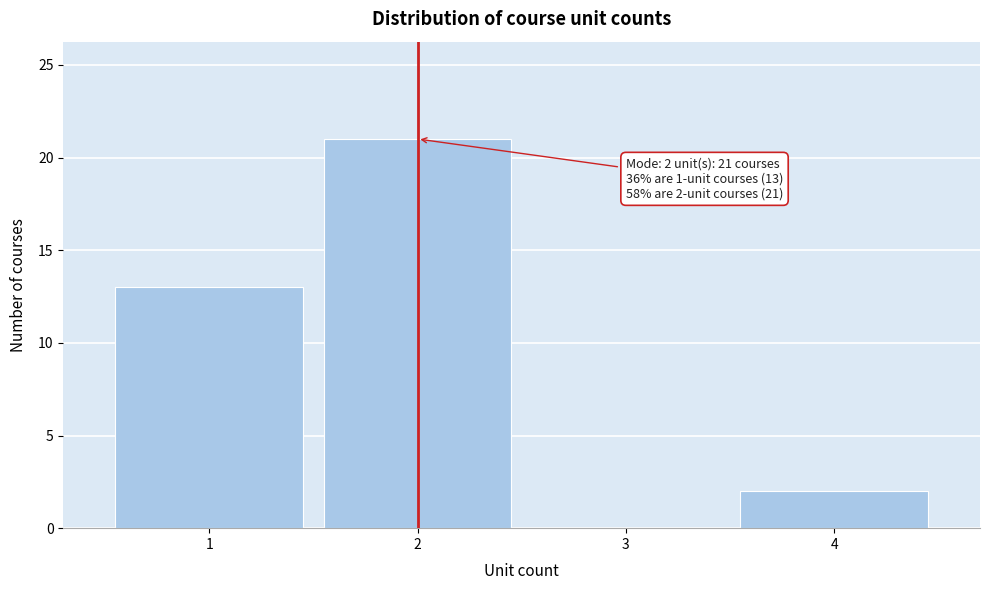

Over which range of the x-axis is the bar tallest?

1.5 to 2.5